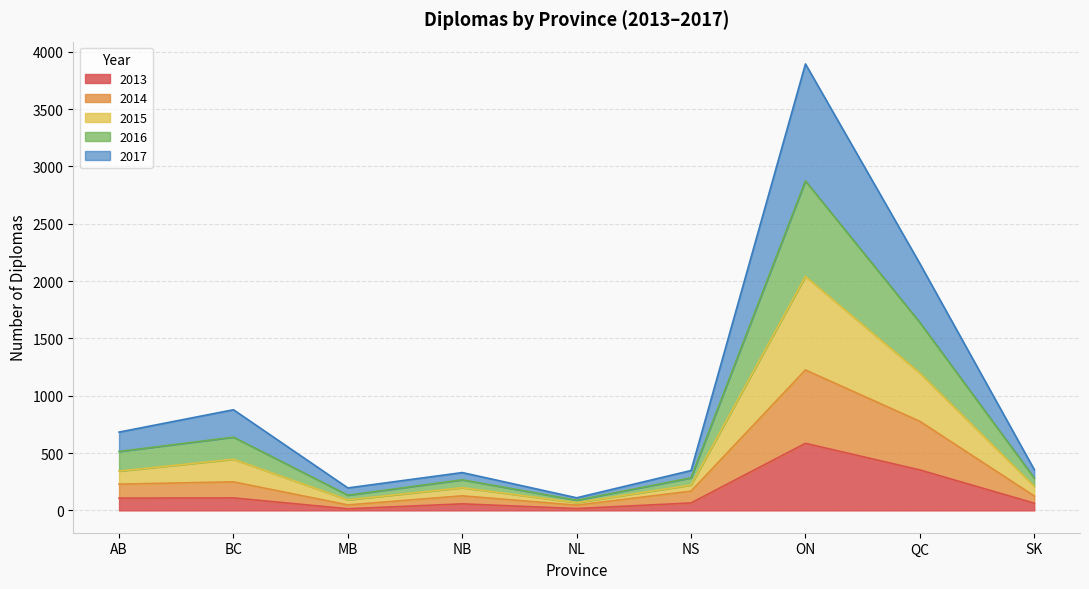

Where is 2013 nearest to the value 299?

QC